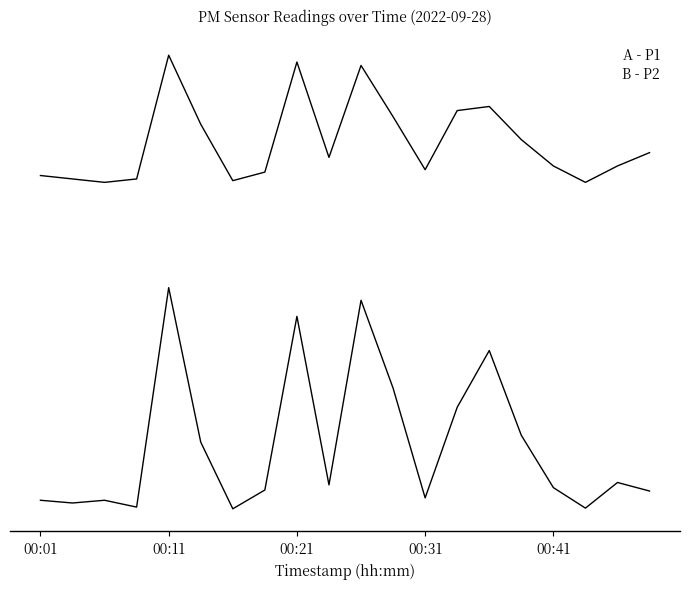

Is this an area chart (filled region under the line)?

No